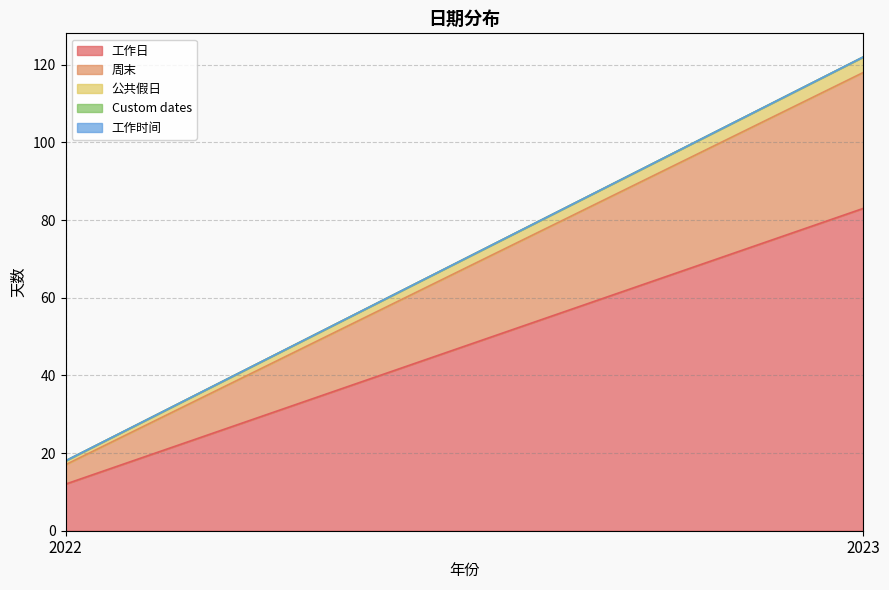

How many lines are shown in the chart?

5